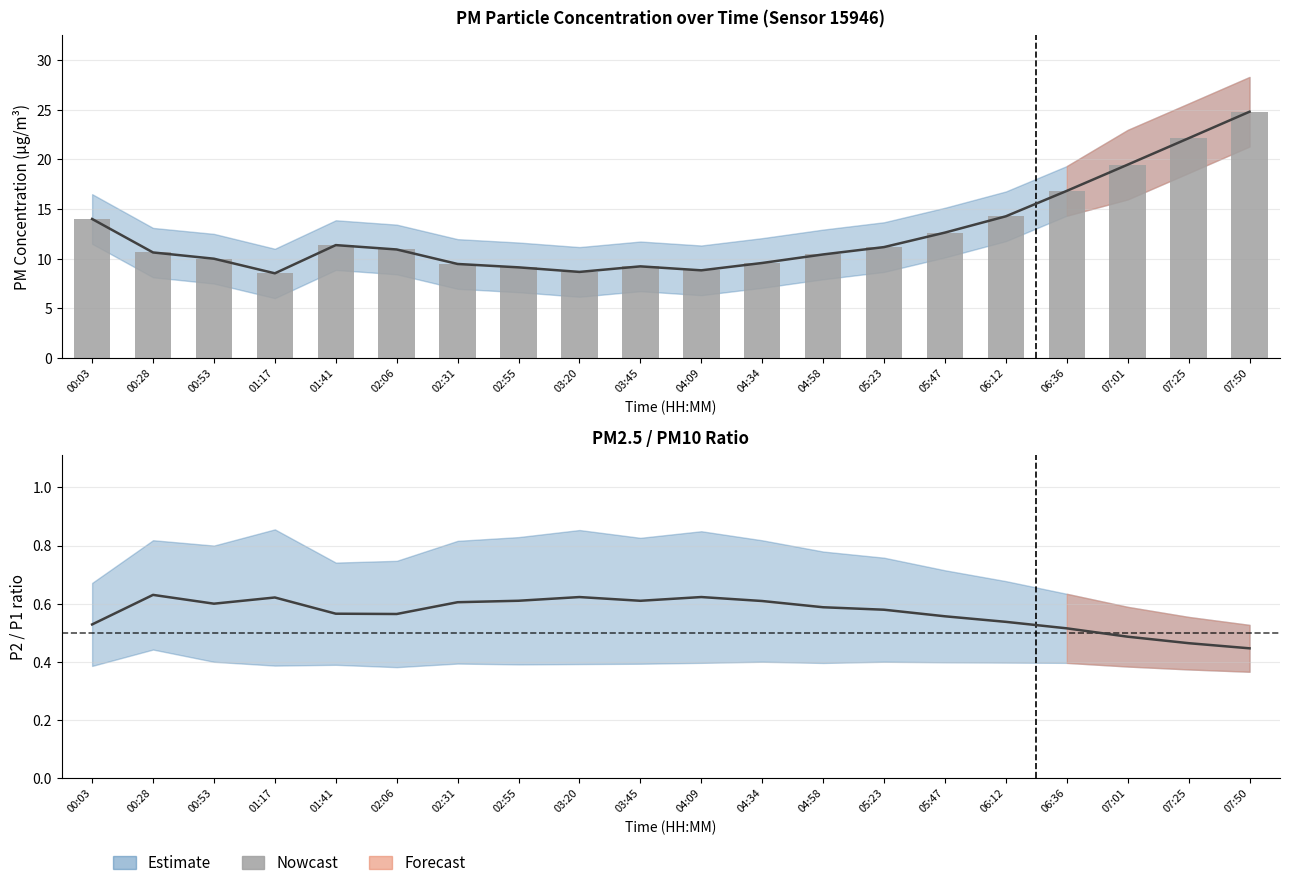

Where is the data nearest to the value 16?

06:36